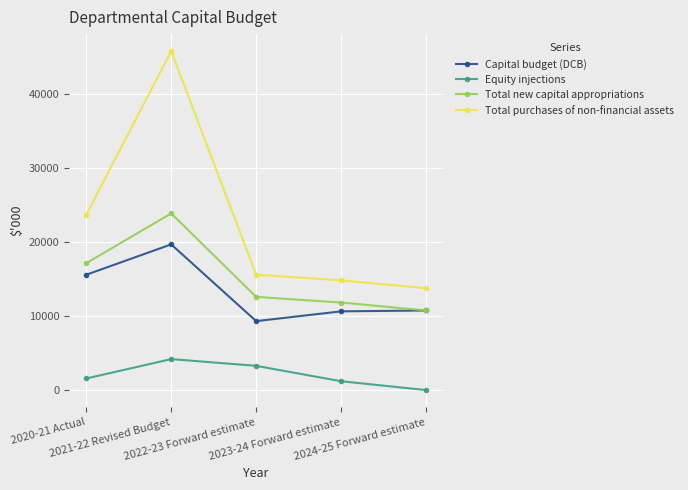

Rank the series at 2023-24 Forward estimate from lowest to highest value.

Equity injections, Capital budget (DCB), Total new capital appropriations, Total purchases of non-financial assets